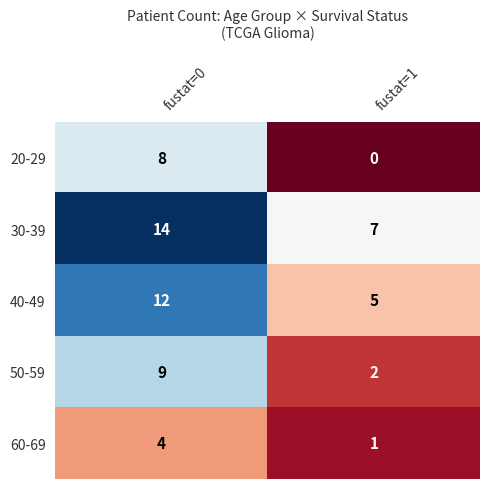

Count the number of categories in the chart.

2